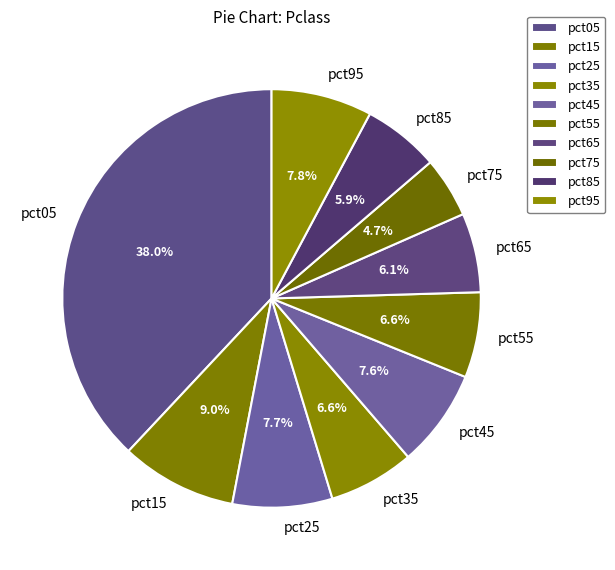

To the nearest percent, what is the average slice percentage?

10%